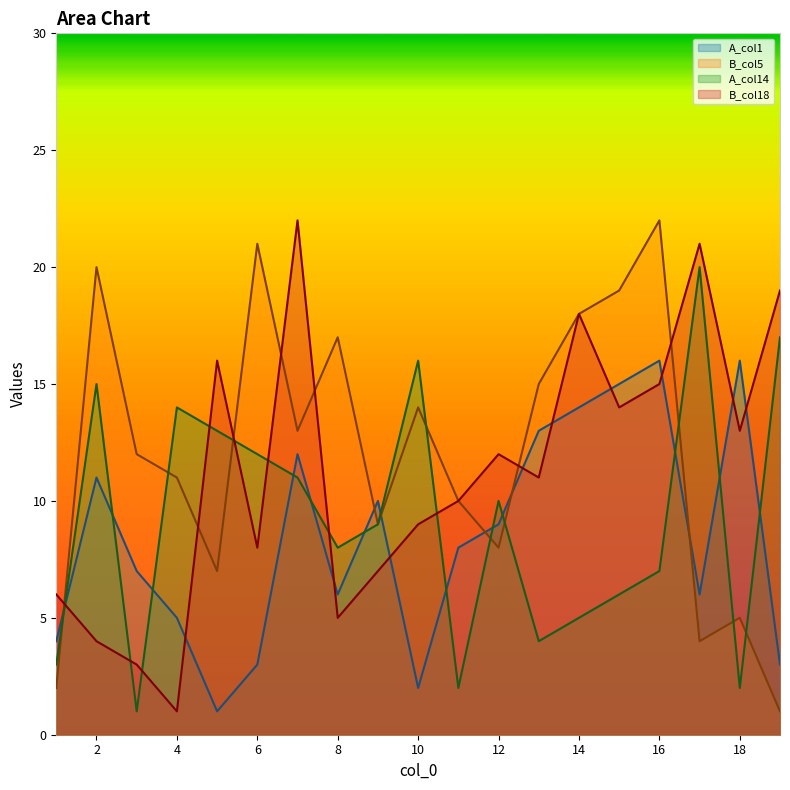

At which label does A_col14 reach its minimum?

3